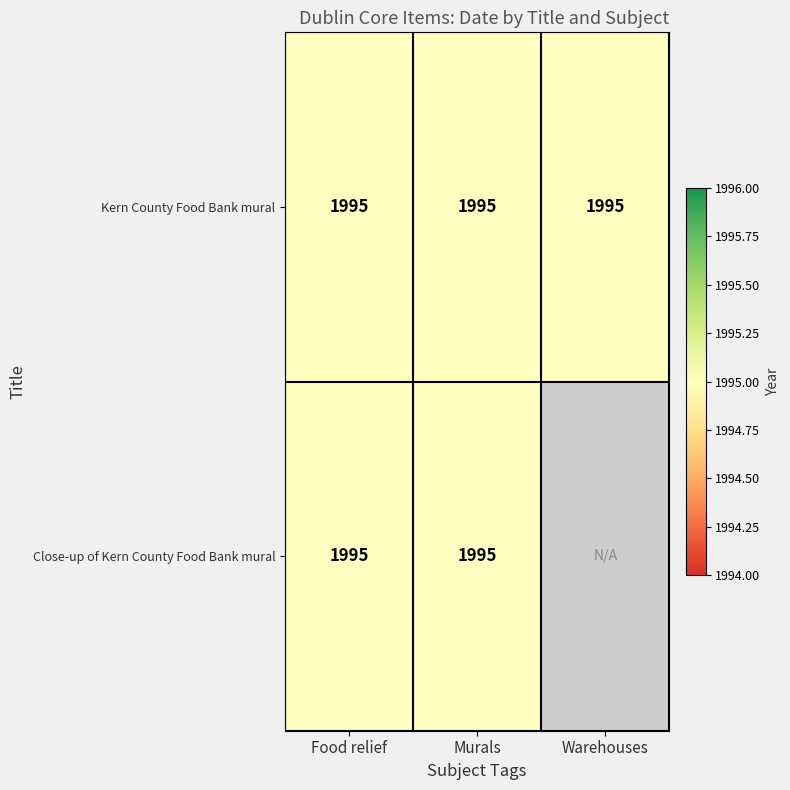

The value of Close-up of Kern County Food Bank mural at Food relief is 3371. True or false?

False